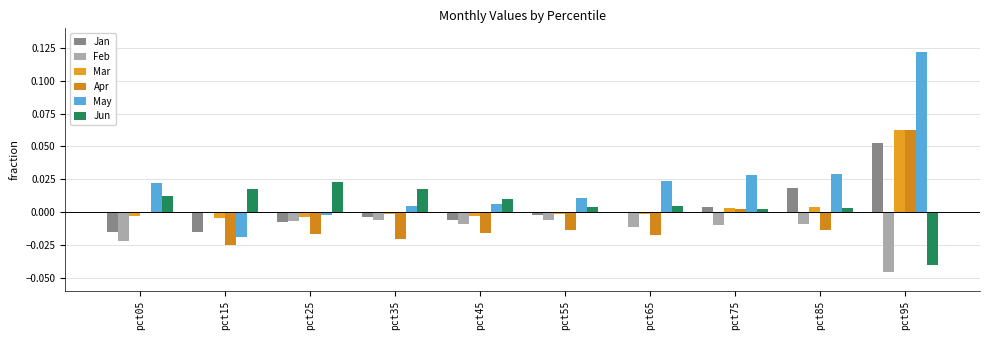

Rank the series at pct15 from lowest to highest value.

Apr, May, Jan, Mar, Feb, Jun